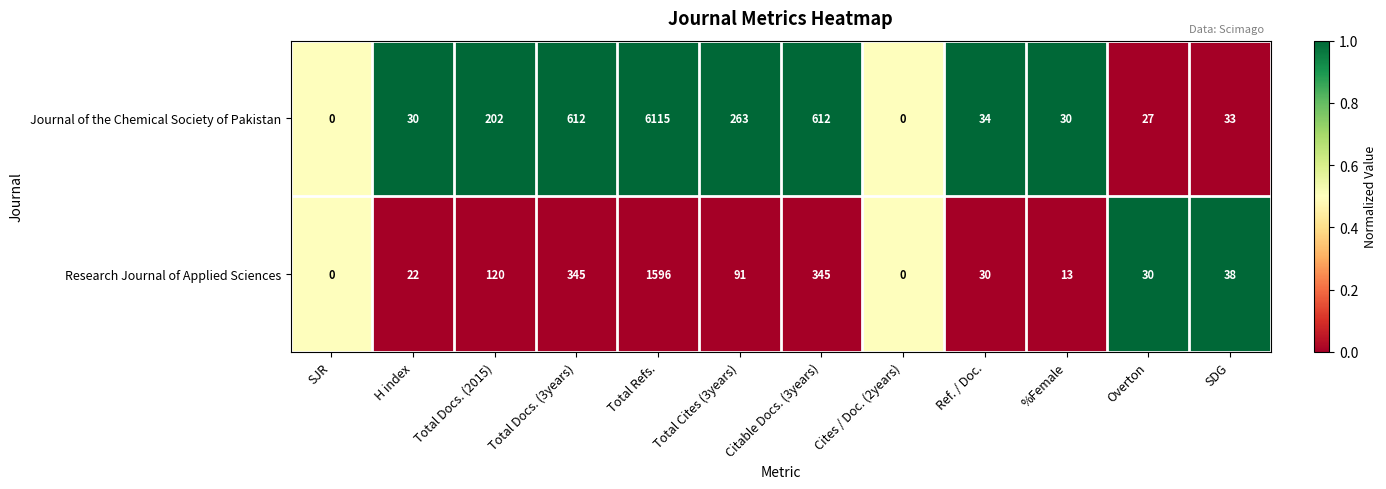

How many values in the Journal of the Chemical Society of Pakistan series are below 34?

6